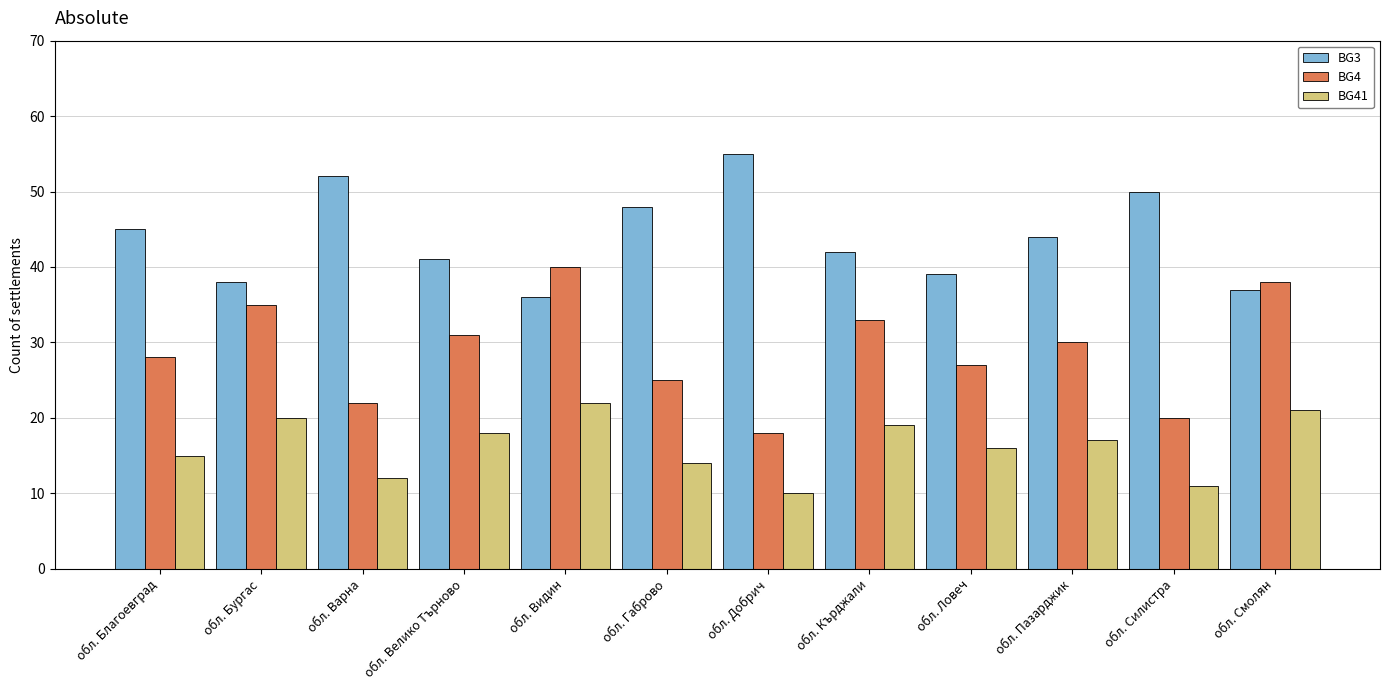

At which label does BG4 reach its minimum?

обл. Добрич